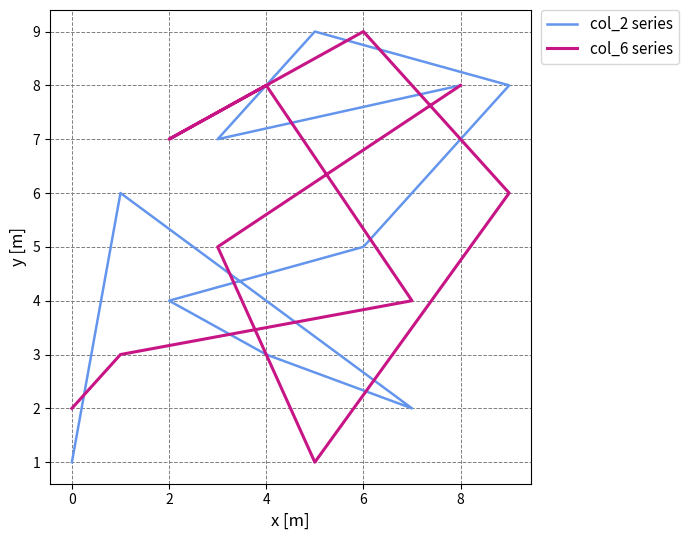

Reading left to right, what are all the values shown in this chart?

col_2 series: 8	7	9	8	5	4	3	2	6	1
col_6 series: 8	5	1	6	9	7	8	4	3	2